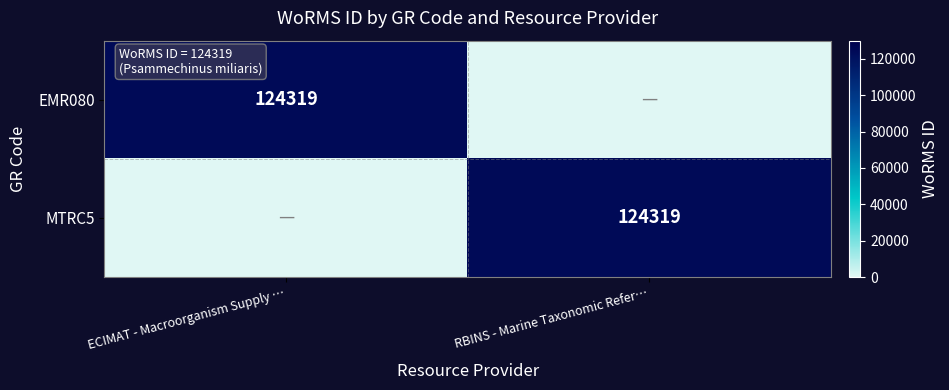

True or false: MTRC5 has a value of 202766 at RBINS - Marine Taxonomic Refer….

False